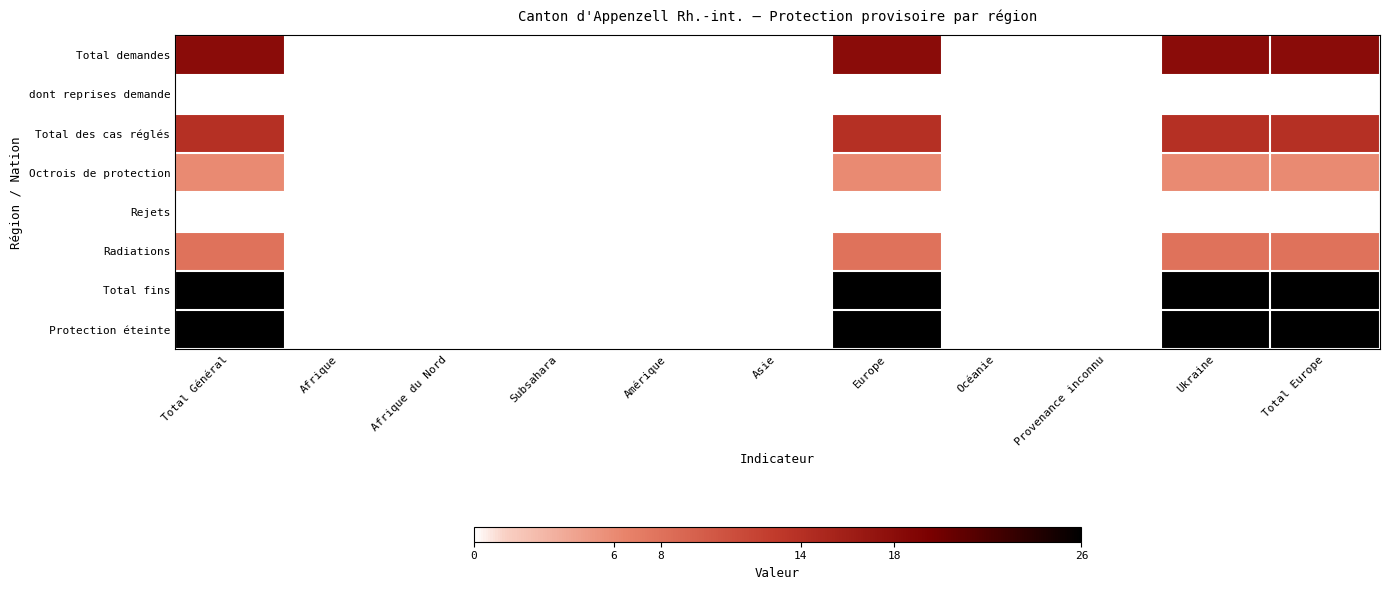

Reading left to right, transcribe all the data shown in this chart.

Total demandes: Total Général=18	Afrique=0	Afrique du Nord=0	Subsahara=0	Amérique=0	Asie=0	Europe=18	Océanie=0	Provenance inconnu=0	Ukraine=18	Total Europe=18
dont reprises demande: Total Général=0	Afrique=0	Afrique du Nord=0	Subsahara=0	Amérique=0	Asie=0	Europe=0	Océanie=0	Provenance inconnu=0	Ukraine=0	Total Europe=0
Total des cas réglés: Total Général=14	Afrique=0	Afrique du Nord=0	Subsahara=0	Amérique=0	Asie=0	Europe=14	Océanie=0	Provenance inconnu=0	Ukraine=14	Total Europe=14
Octrois de protection: Total Général=6	Afrique=0	Afrique du Nord=0	Subsahara=0	Amérique=0	Asie=0	Europe=6	Océanie=0	Provenance inconnu=0	Ukraine=6	Total Europe=6
Rejets: Total Général=0	Afrique=0	Afrique du Nord=0	Subsahara=0	Amérique=0	Asie=0	Europe=0	Océanie=0	Provenance inconnu=0	Ukraine=0	Total Europe=0
Radiations: Total Général=8	Afrique=0	Afrique du Nord=0	Subsahara=0	Amérique=0	Asie=0	Europe=8	Océanie=0	Provenance inconnu=0	Ukraine=8	Total Europe=8
Total fins: Total Général=26	Afrique=0	Afrique du Nord=0	Subsahara=0	Amérique=0	Asie=0	Europe=26	Océanie=0	Provenance inconnu=0	Ukraine=26	Total Europe=26
Protection éteinte: Total Général=26	Afrique=0	Afrique du Nord=0	Subsahara=0	Amérique=0	Asie=0	Europe=26	Océanie=0	Provenance inconnu=0	Ukraine=26	Total Europe=26